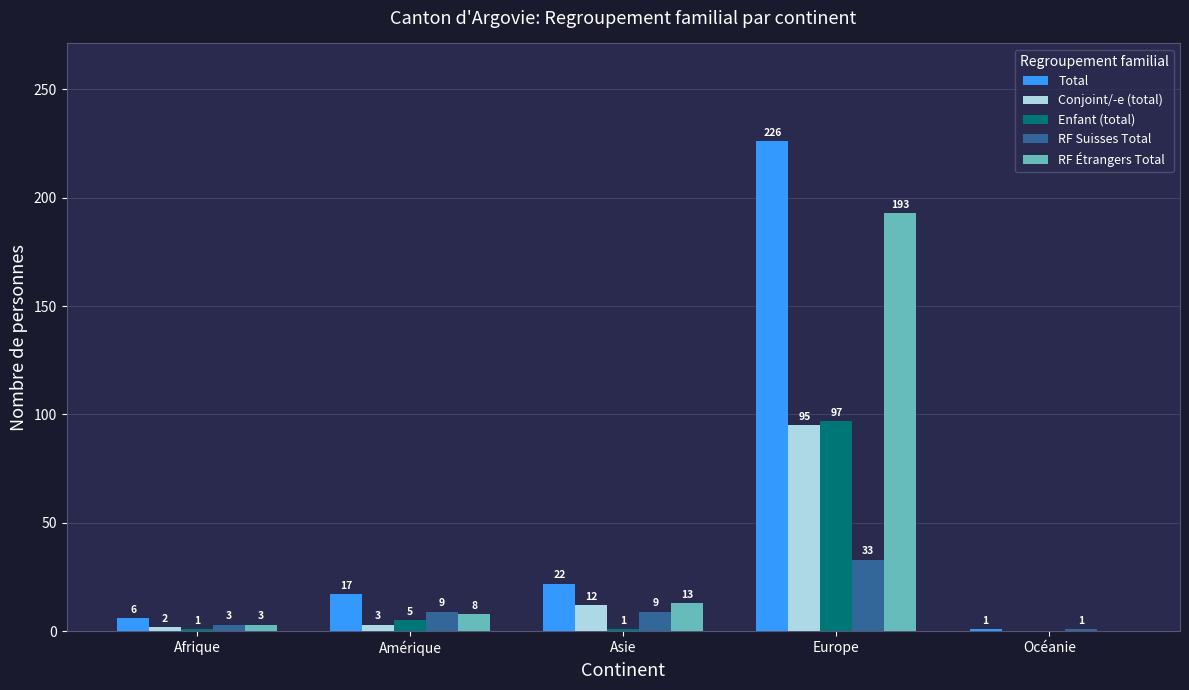

What is the sum of the Enfant (total) values at Asie and Amérique?

6